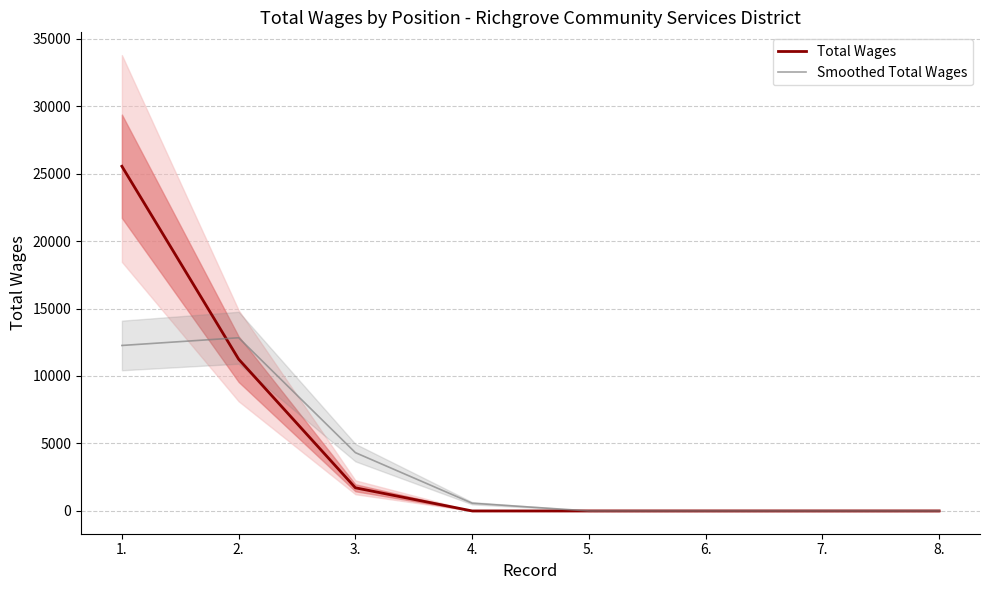

At 3., list the series in order from largest to smallest.

Smoothed Total Wages, Total Wages